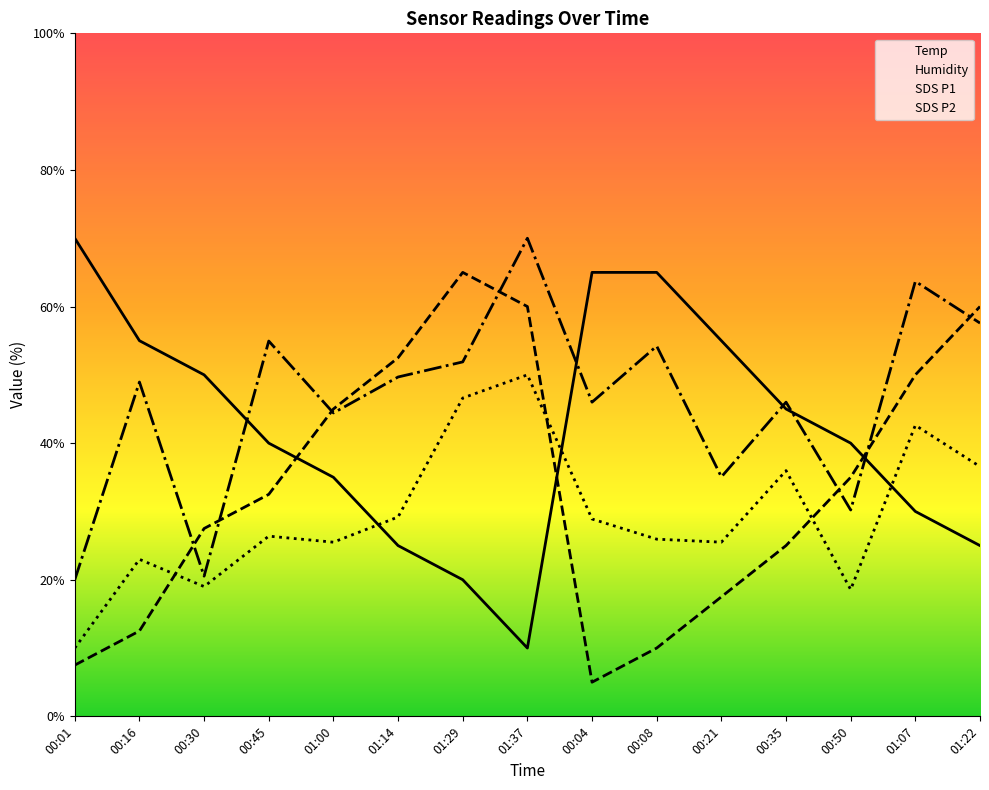

Is the value of Humidity at 00:04 greater than the value of Temp at 00:04?

No